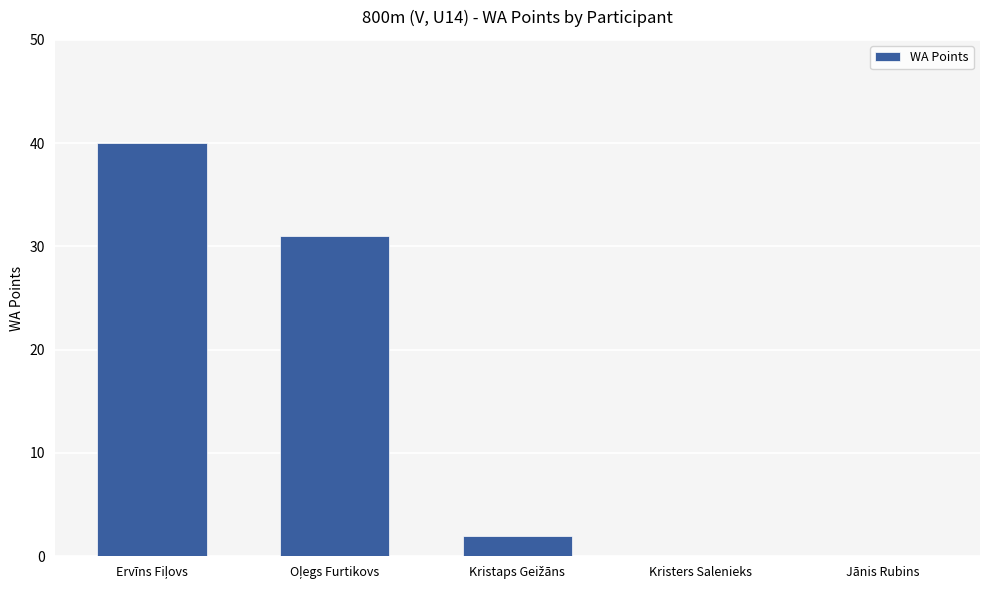

What is the maximum value shown in the chart?

40